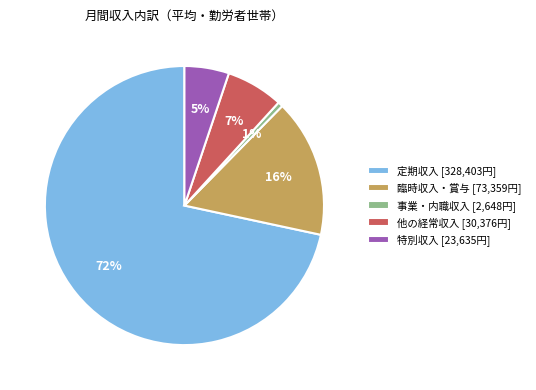

To the nearest percent, what is the average slice percentage?

20%